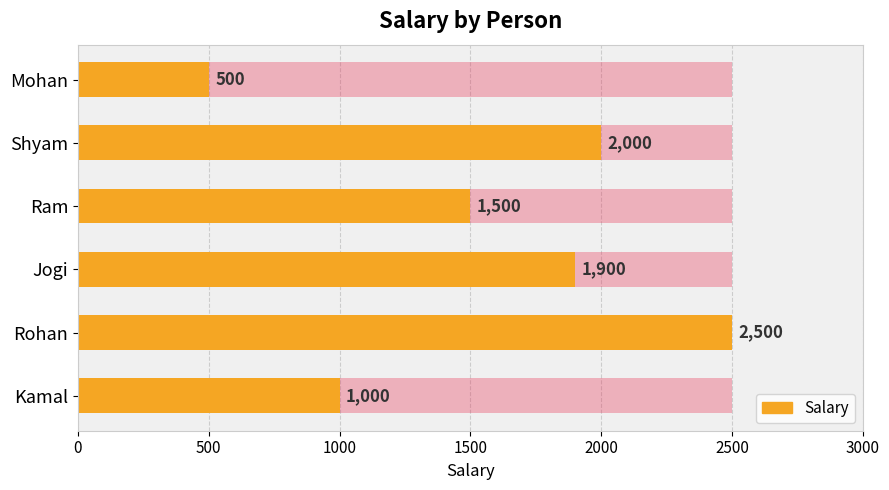

Read the value at Ram, to the nearest 10.

1500